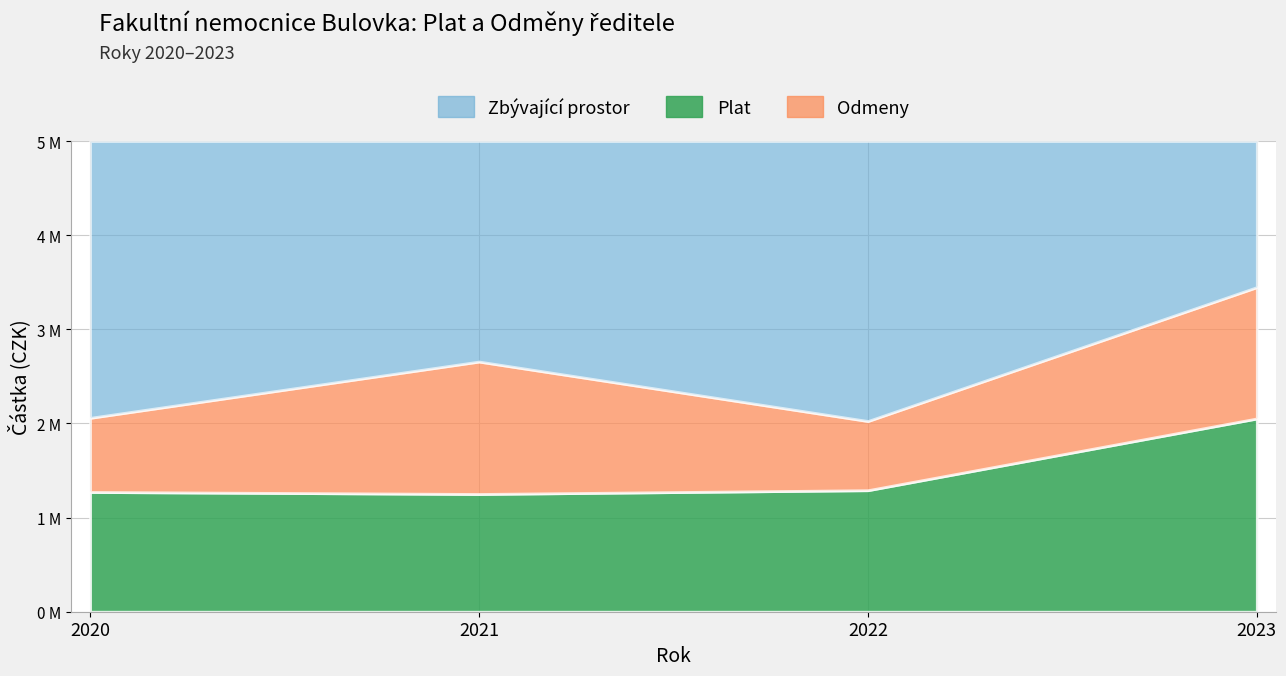

True or false: Plat has more than 1 interior local peaks.

False